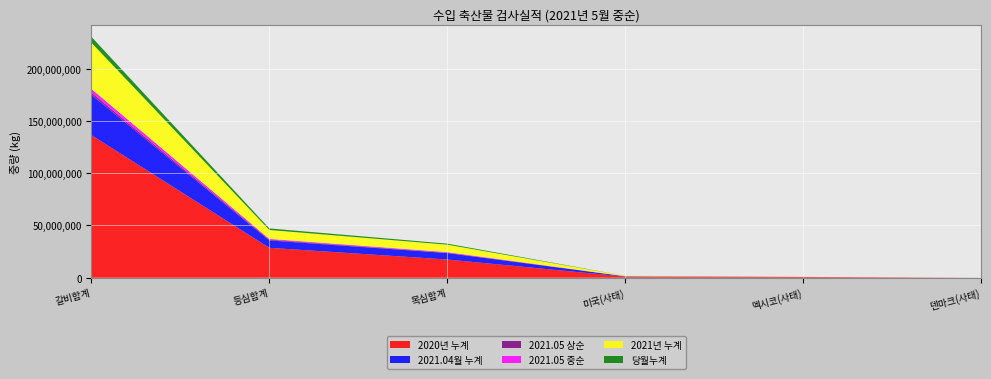

Reading left to right, transcribe all the data shown in this chart.

2020년 누계: 136515508.0	28628092.3	17421150.5	1039303.6	751449.0	26339.7
2021.04월 누계: 38578172.6	7067151.2	6175338.9	351978.6	4389.4	6394.7
2021.05 상순: 2101701.0	695715.1	273882.8	22282.2	0.0	0.0
2021.05 중순: 3546770.0	775438.9	670314.9	5611.5	0.0	0.0
2021년 누계: 44226643.6	8538305.2	7119536.6	379872.3	4389.4	6394.7
당월누계: 5648471.0	1471154.0	944197.7	27893.7	0.0	0.0